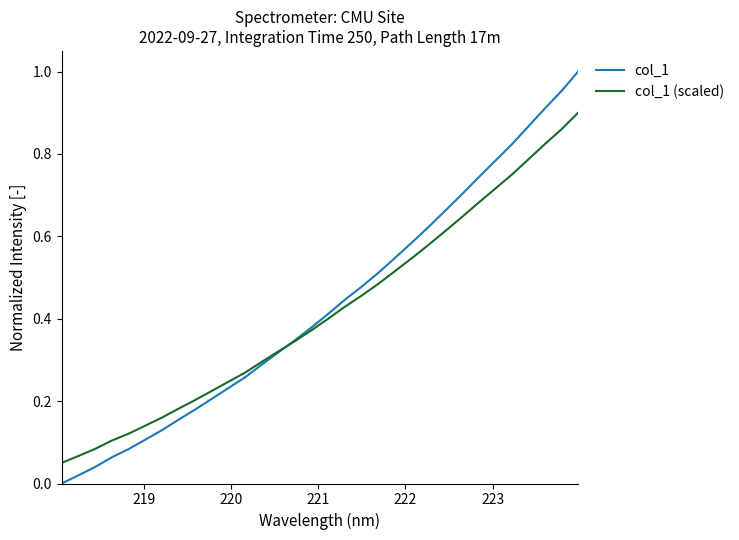

List the series in order of their peak value, lowest first.

col_1 (scaled), col_1